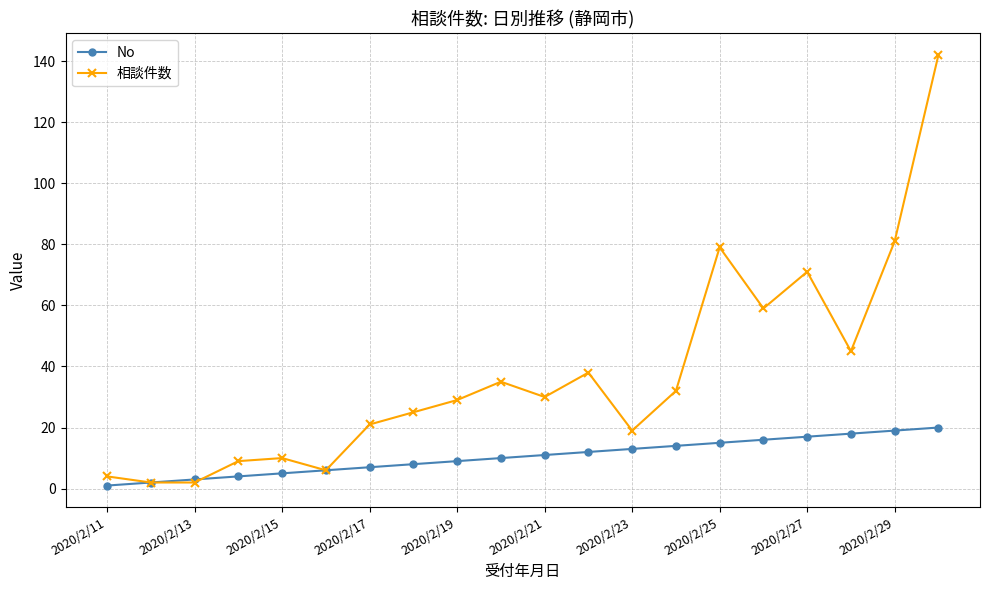

What is the maximum value for 相談件数?

142